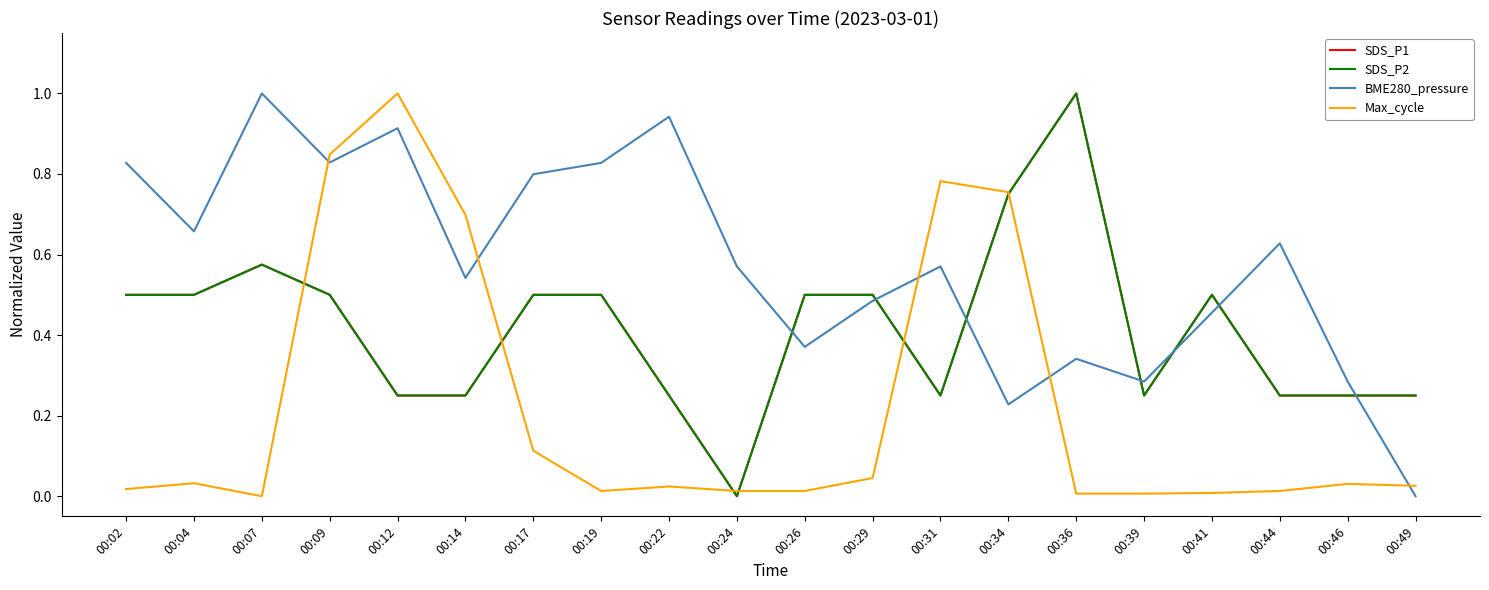

Does the chart display data point markers on the line(s)?

No